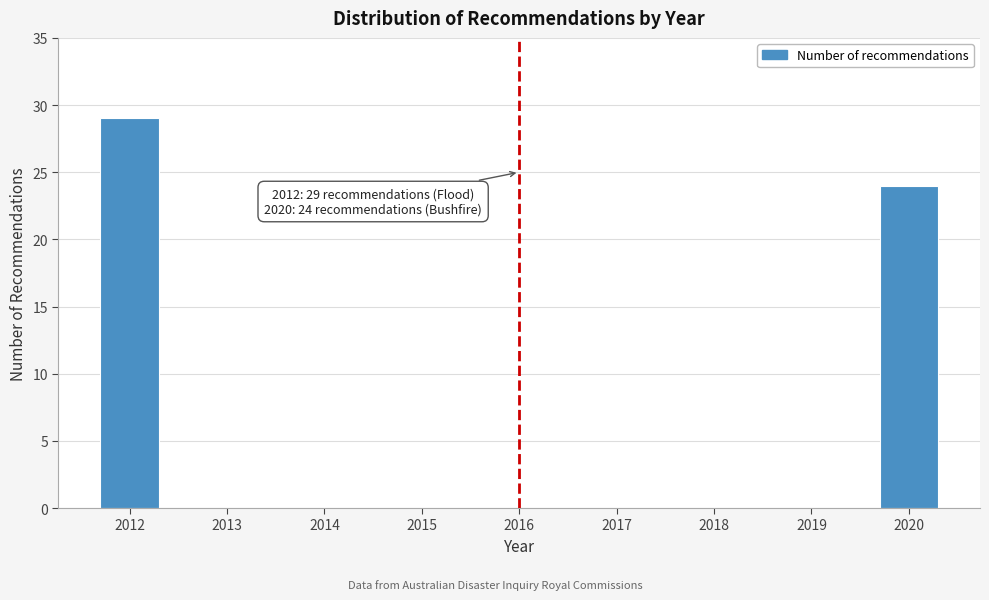

Reading left to right, list all the values displayed in this chart.

2012=29	2013=0	2014=0	2015=0	2016=0	2017=0	2018=0	2019=0	2020=24